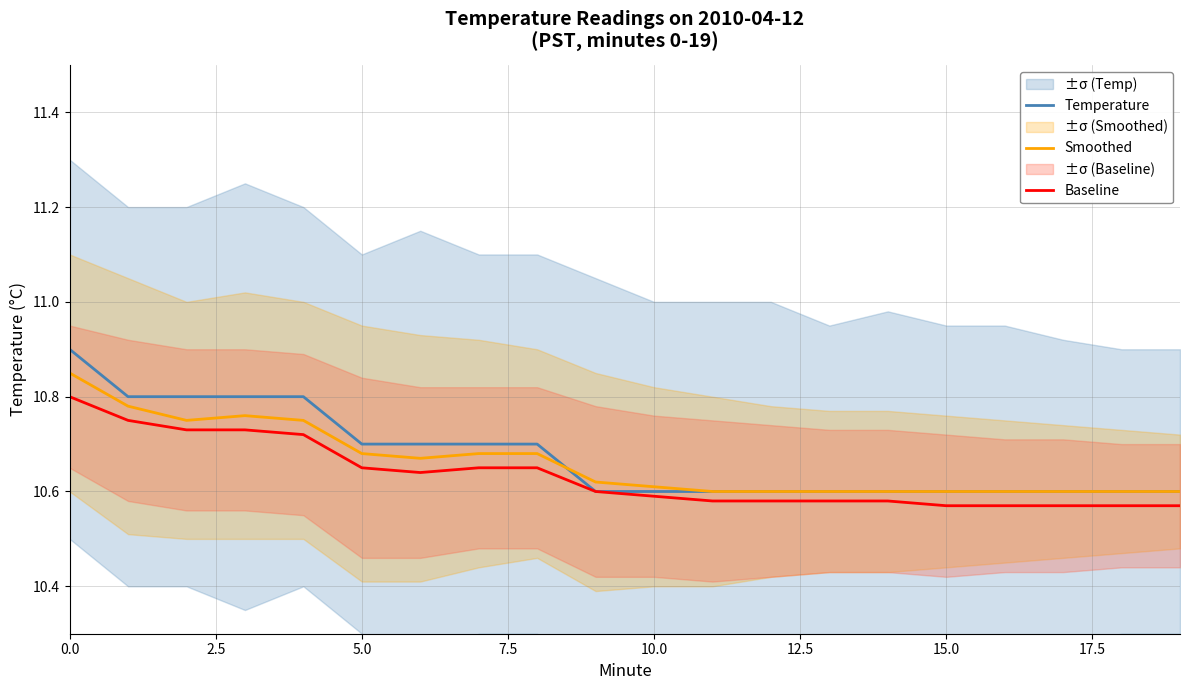

What is the smallest value displayed?

10.6